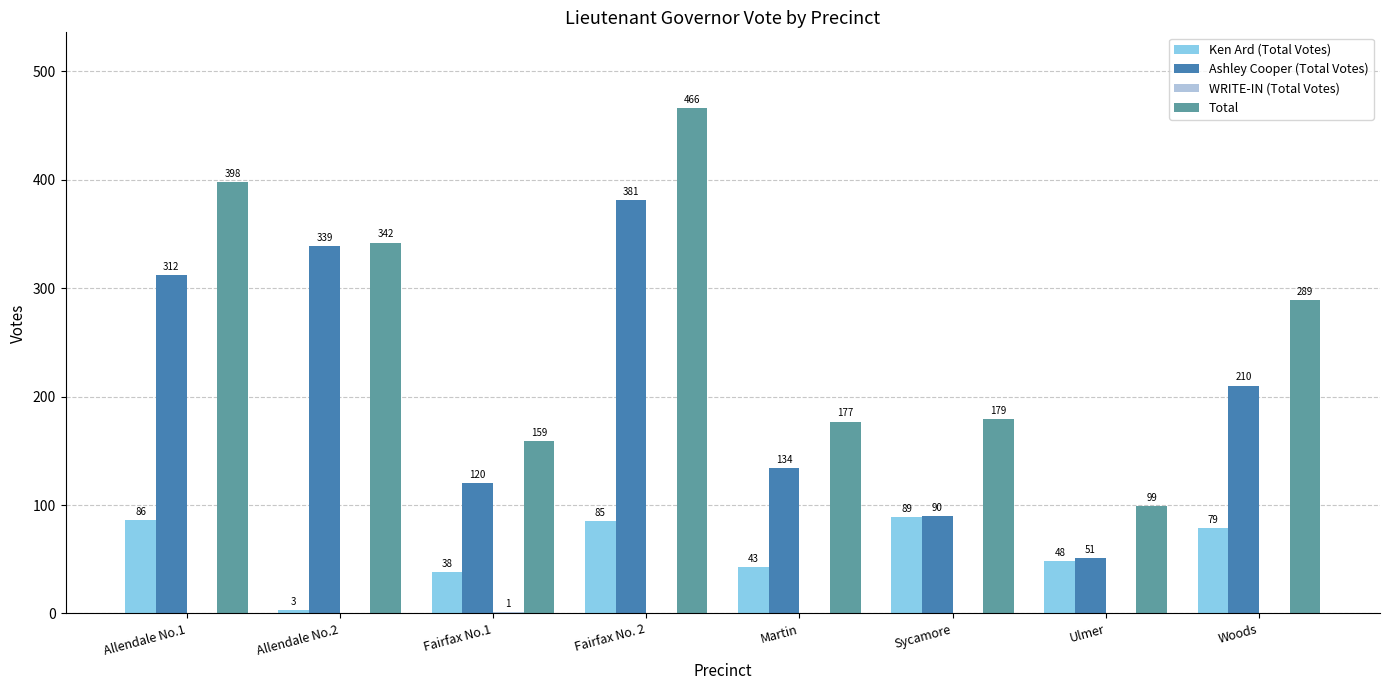

What is the sum of all Ken Ard (Total Votes) values?

471